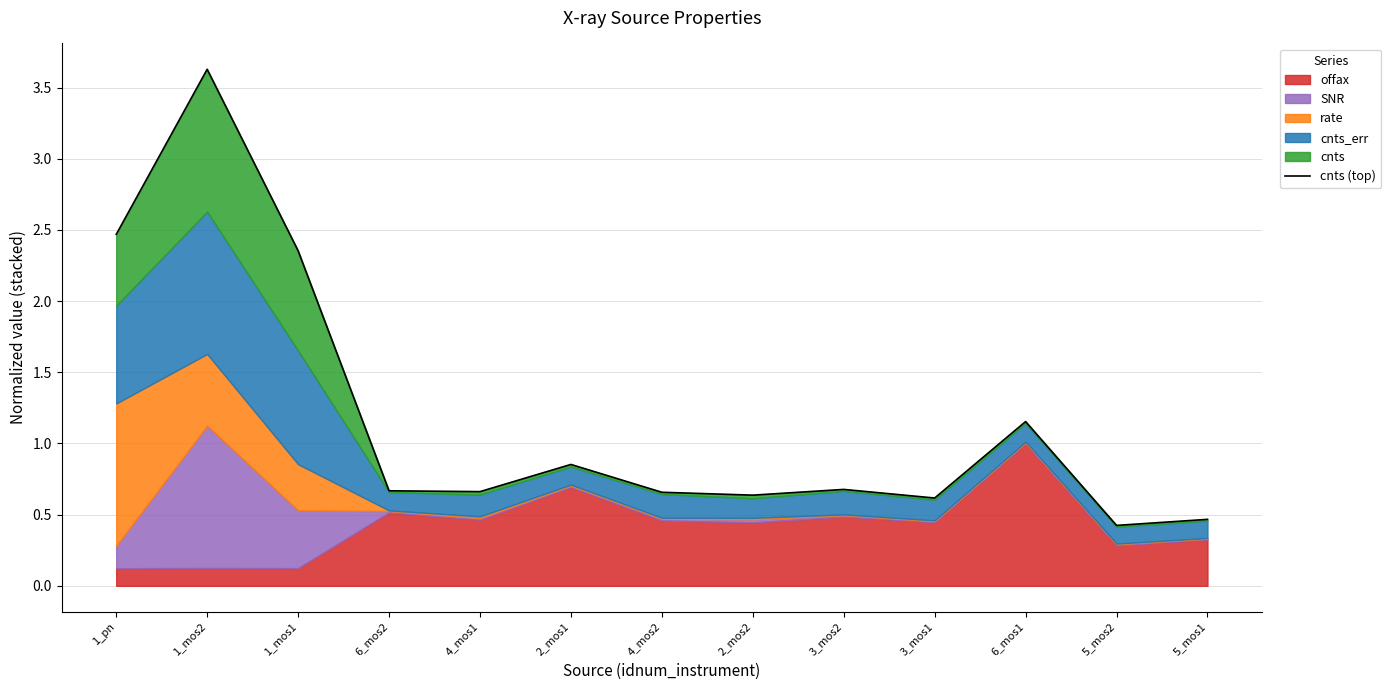

What position from the right is 1_pn?

13